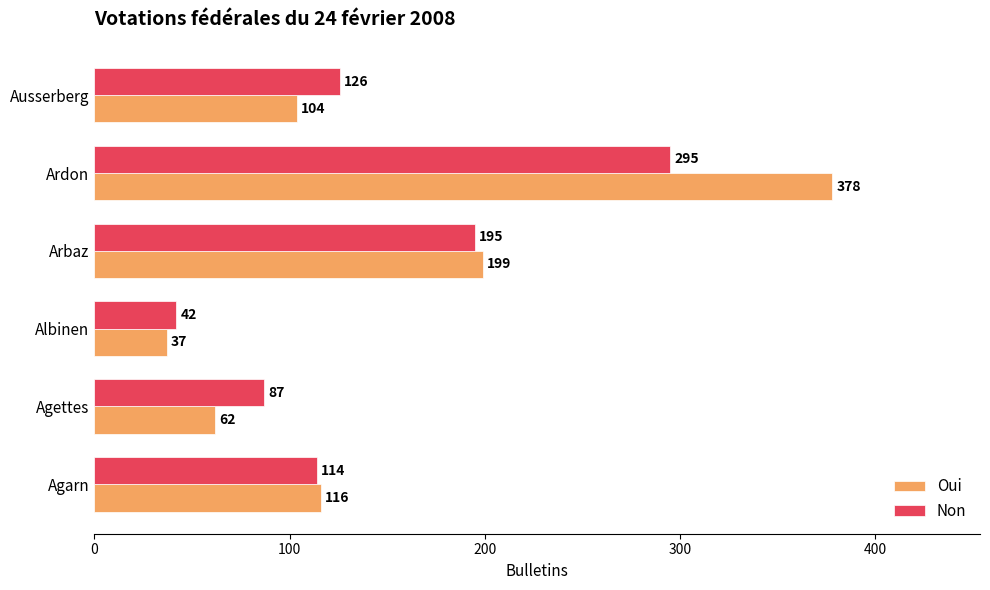

What is the minimum value shown in the chart?

37